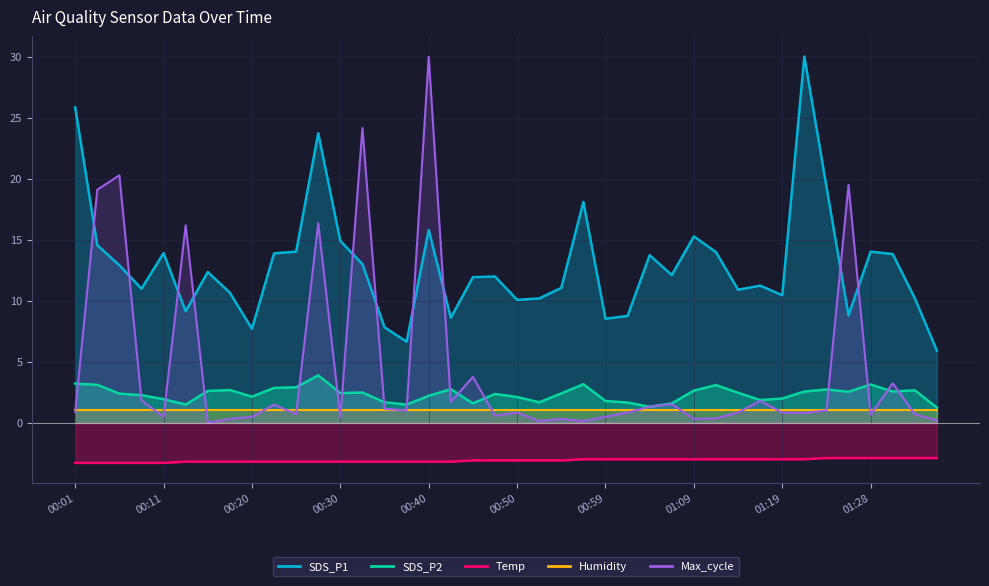

What position from the left is 01:16?

32